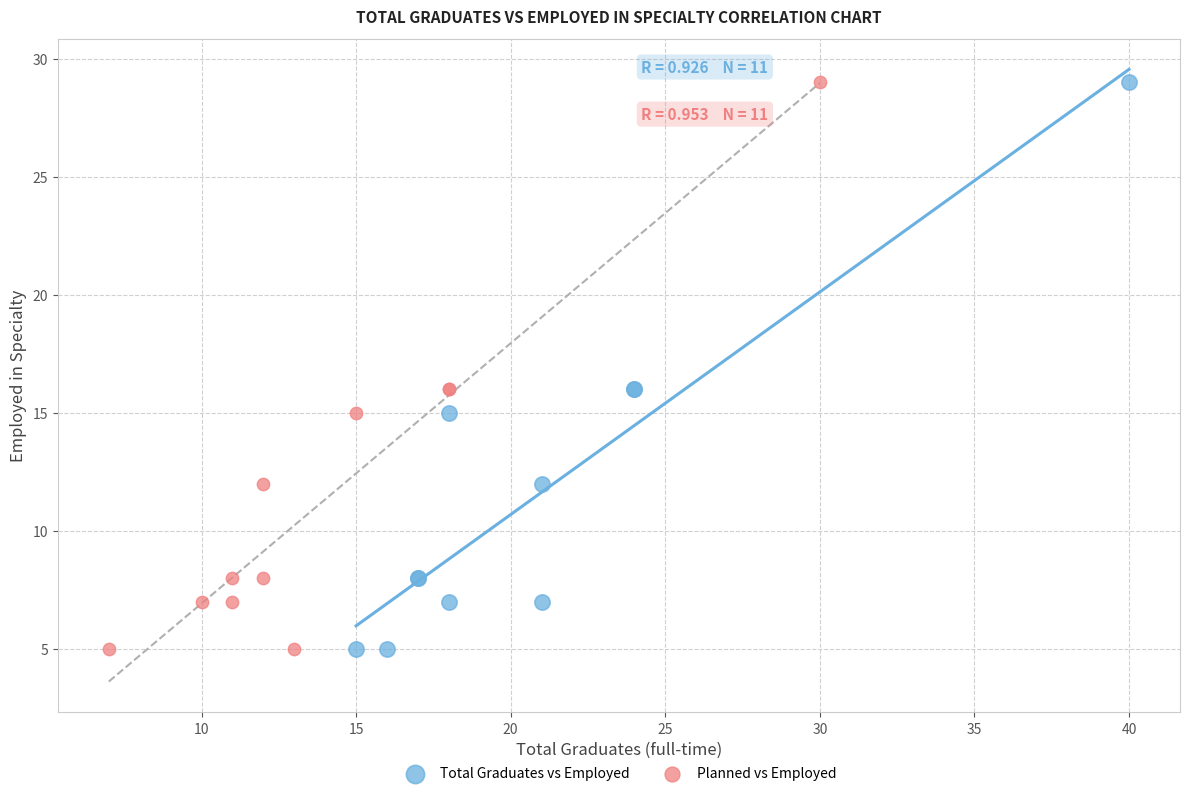

What are all the series names shown in the legend?

Total Graduates vs Employed, Planned vs Employed